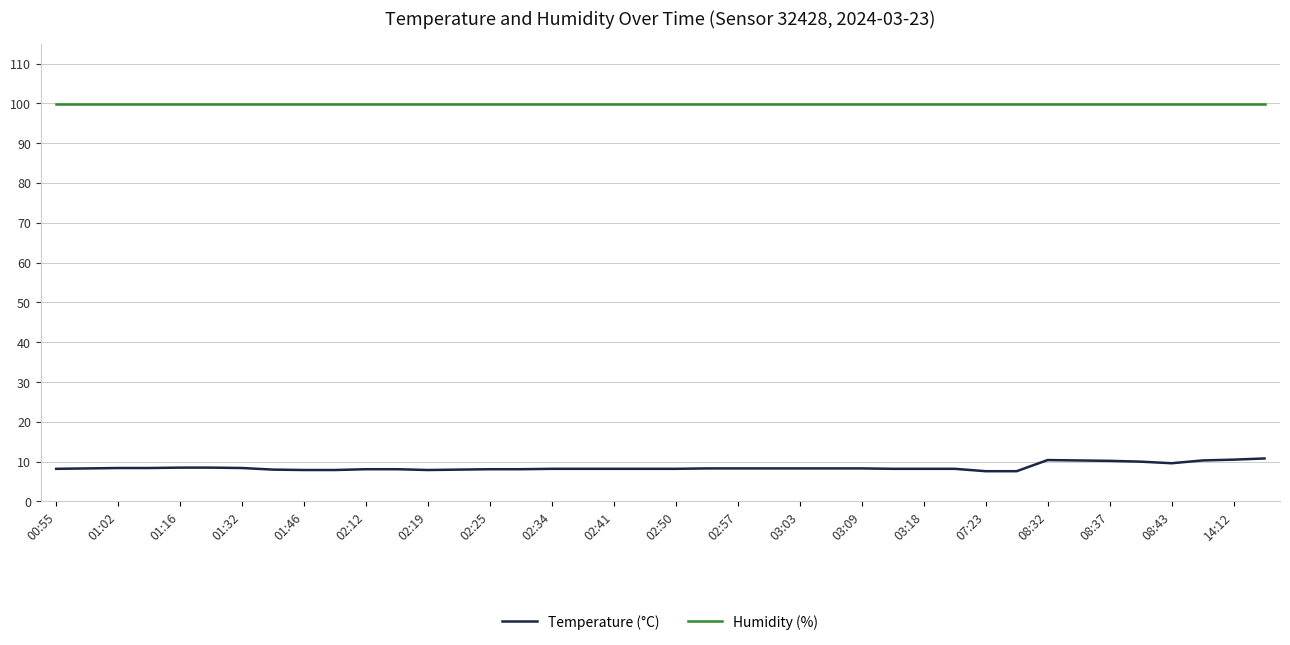

What is the difference between the maximum and minimum values in the Temperature (°C) series?

3.2